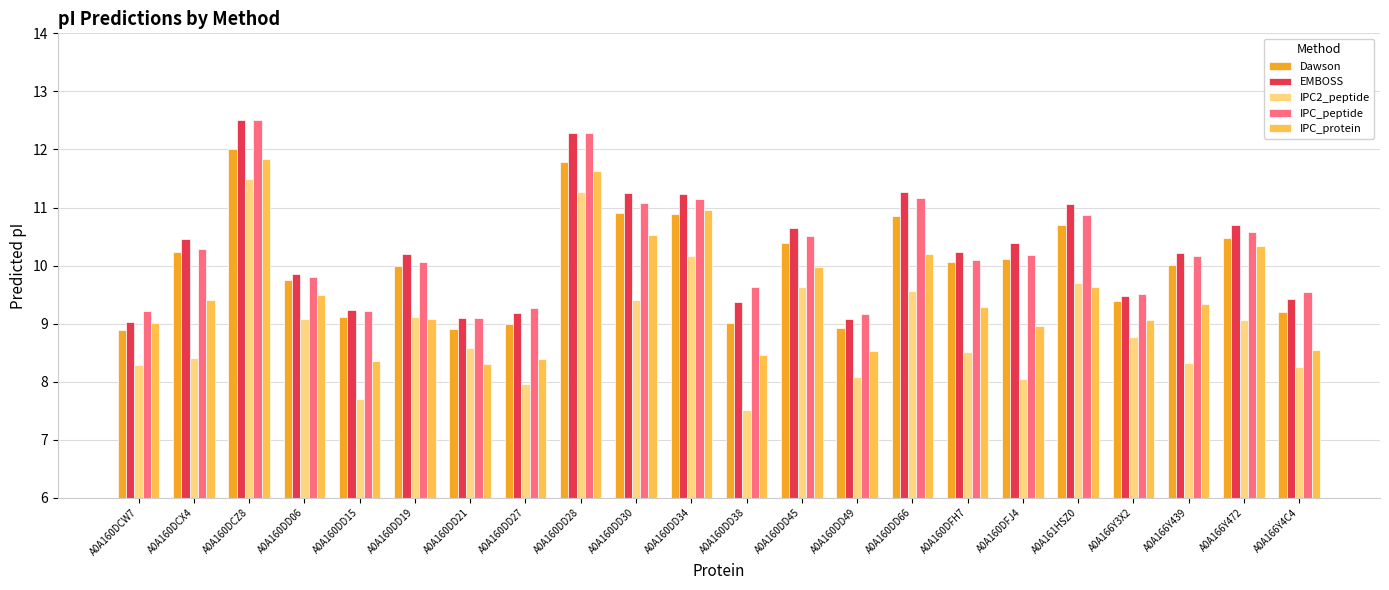

True or false: IPC_peptide has a value of 9.5 at A0A166Y3X2.

True